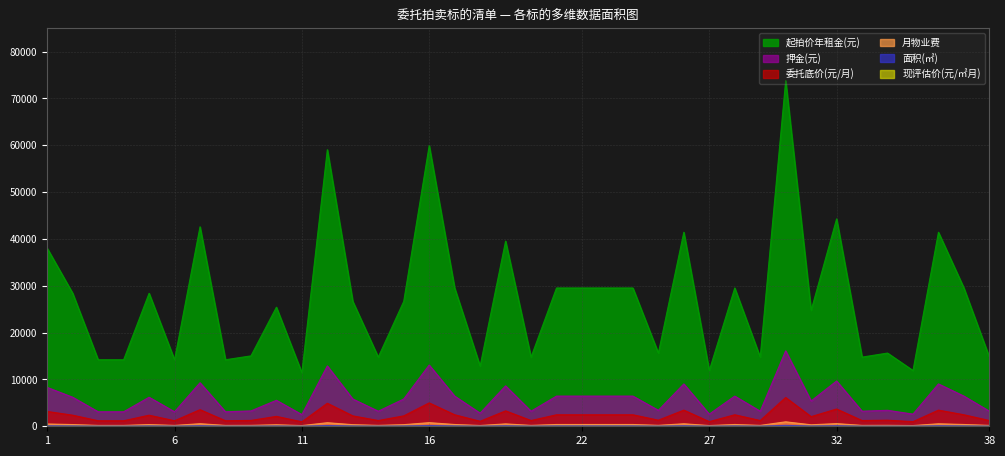

How many interior local valleys does the 起拍价年租金(元) series have?

12